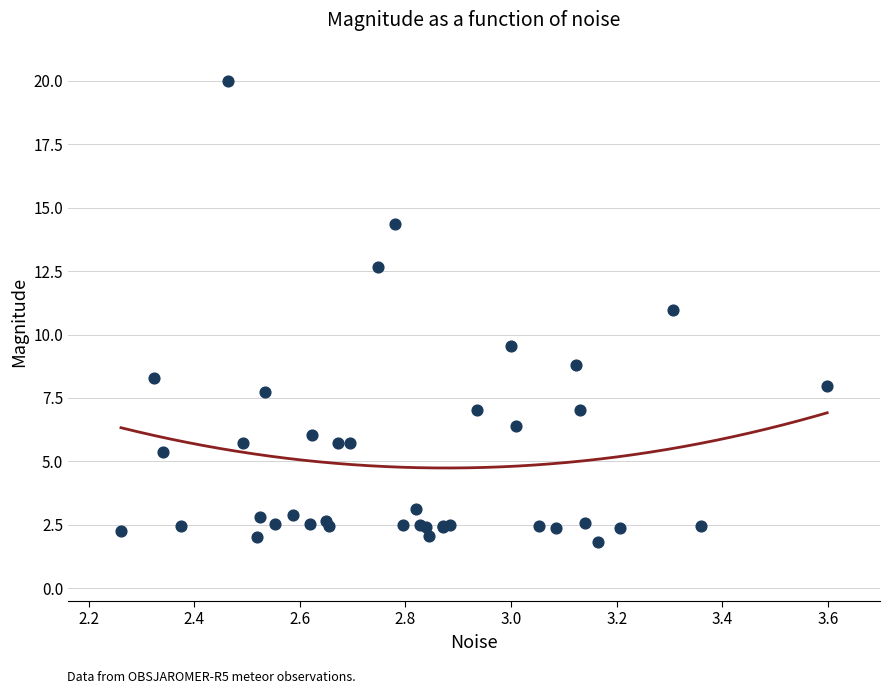

What Y value in the scatter plot is closest to 10?

9.5